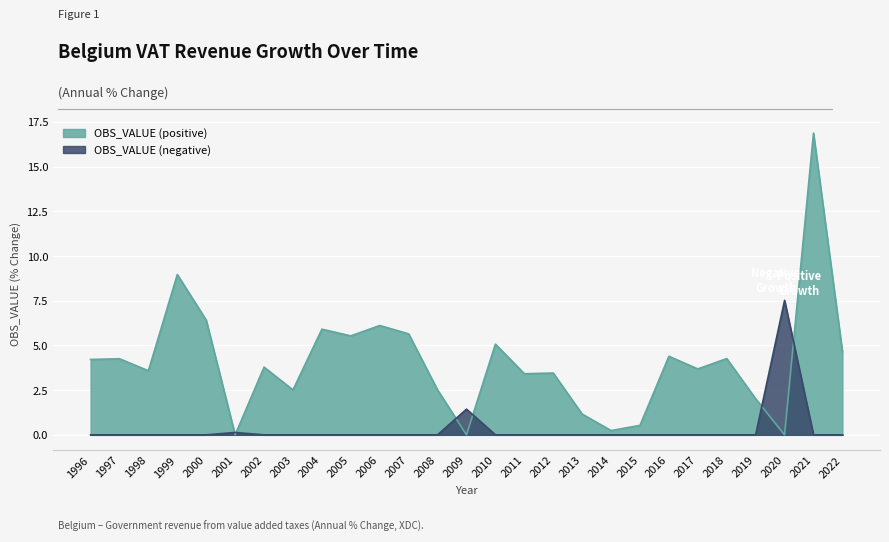

Which series has the largest total across all categories?

OBS_VALUE (positive)